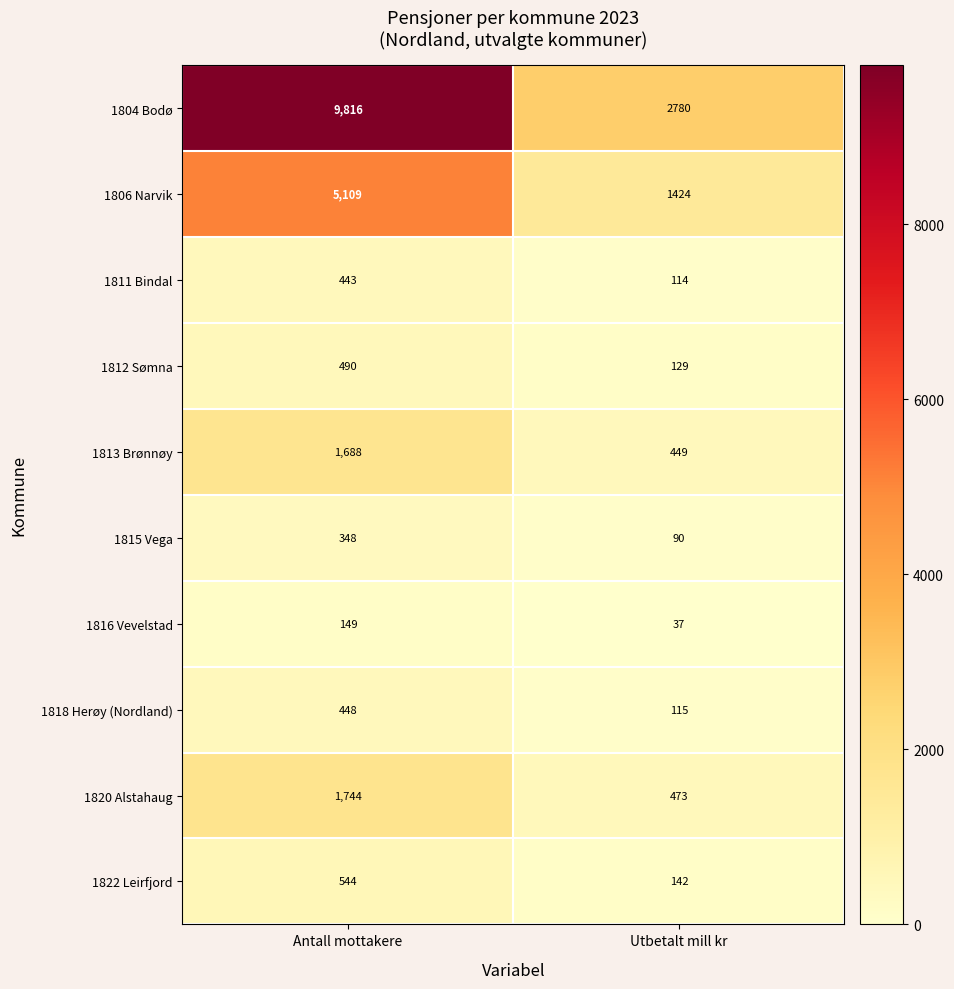

Reading left to right, list all the values displayed in this chart.

1804 Bodø: 9816	2780
1806 Narvik: 5109	1424
1811 Bindal: 443	114
1812 Sømna: 490	129
1813 Brønnøy: 1688	449
1815 Vega: 348	90
1816 Vevelstad: 149	37
1818 Herøy (Nordland): 448	115
1820 Alstahaug: 1744	473
1822 Leirfjord: 544	142